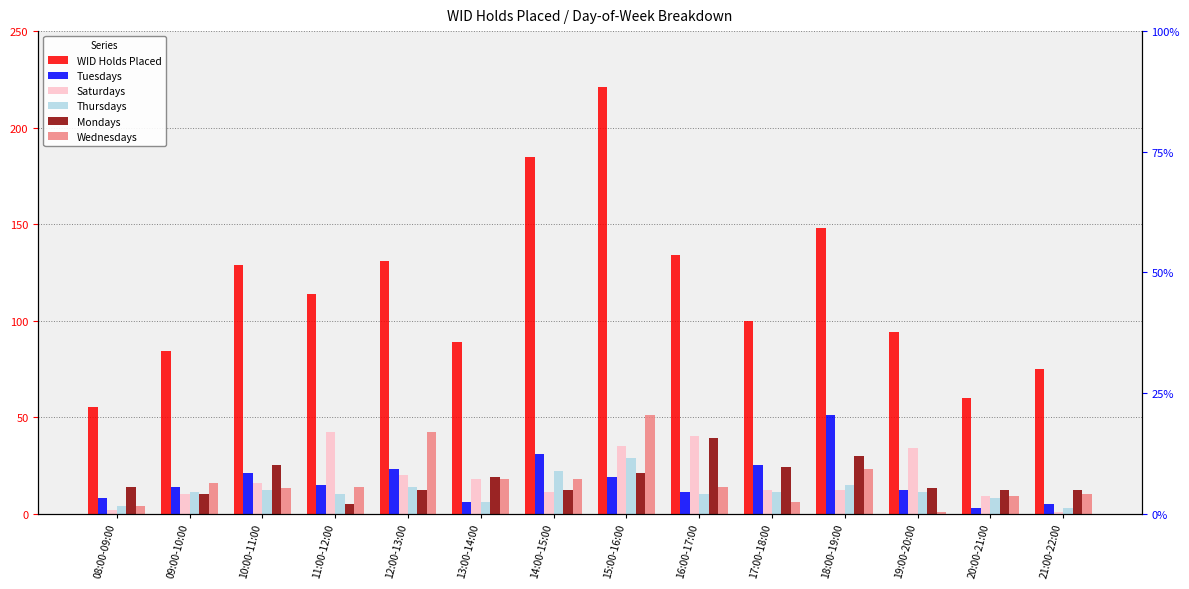

Between 13:00-14:00 and 17:00-18:00, which series saw the biggest shift?

Tuesdays